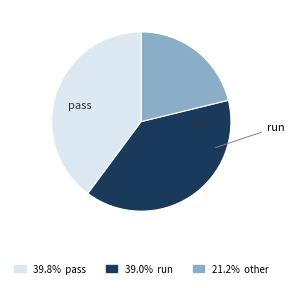

Approximately how many times larger is the value at 21.2% other compared to 39.8% pass?

0.5